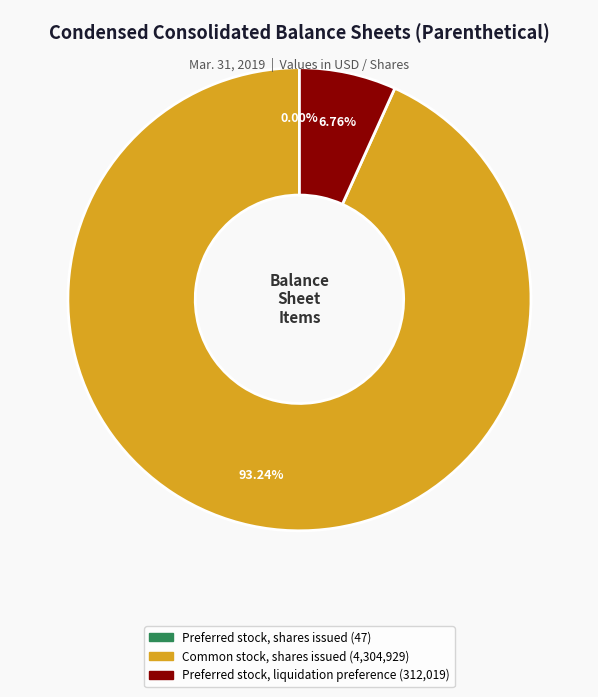

Do Common stock, shares issued and Preferred stock, liquidation preference together represent more than half of the pie?

Yes